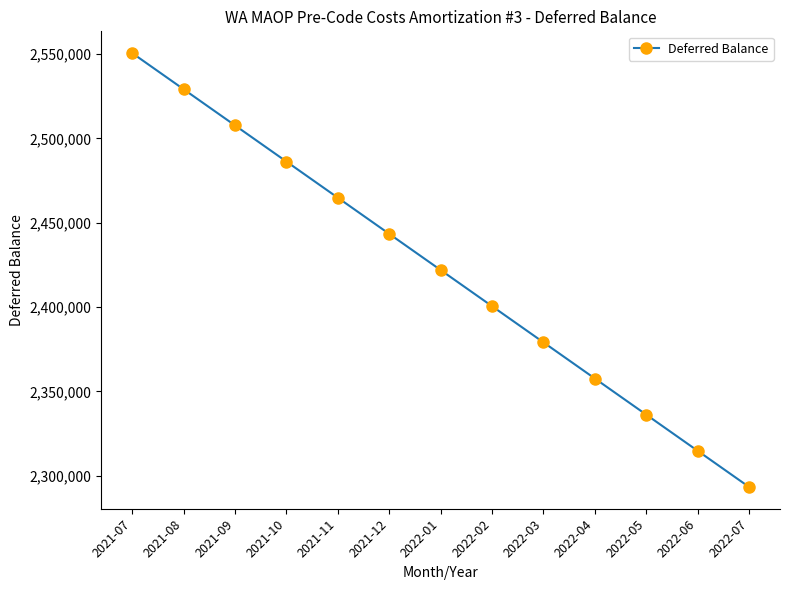

What is the change in value from 2021-12 to 2022-01?

-21433.0